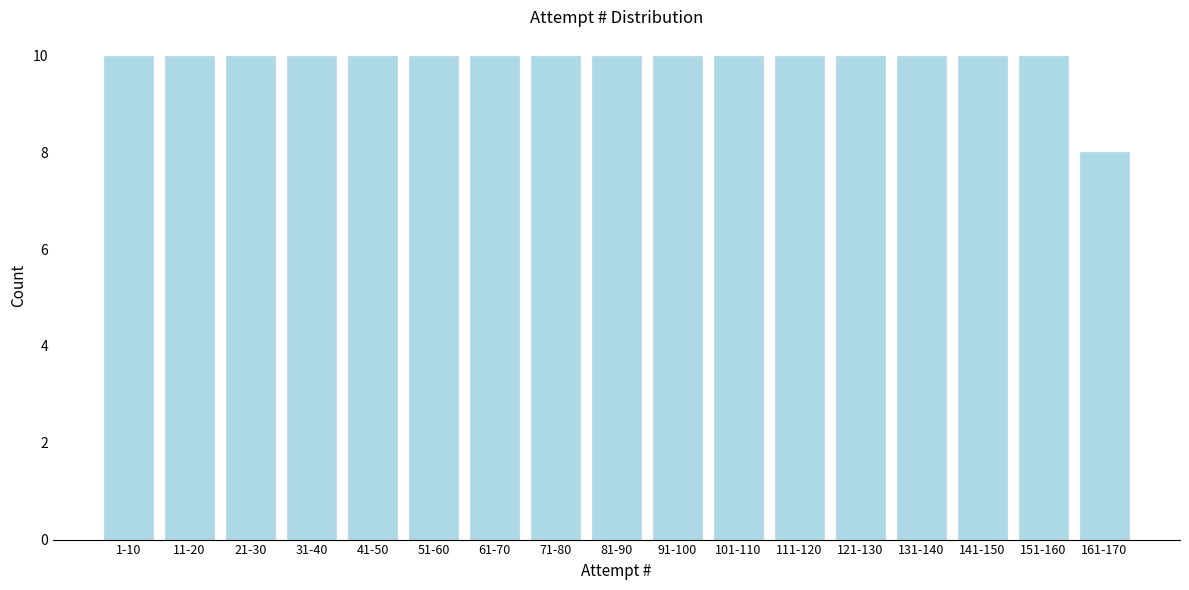

Reading left to right, list all the values displayed in this chart.

10	10	10	10	10	10	10	10	10	10	10	10	10	10	10	10	8